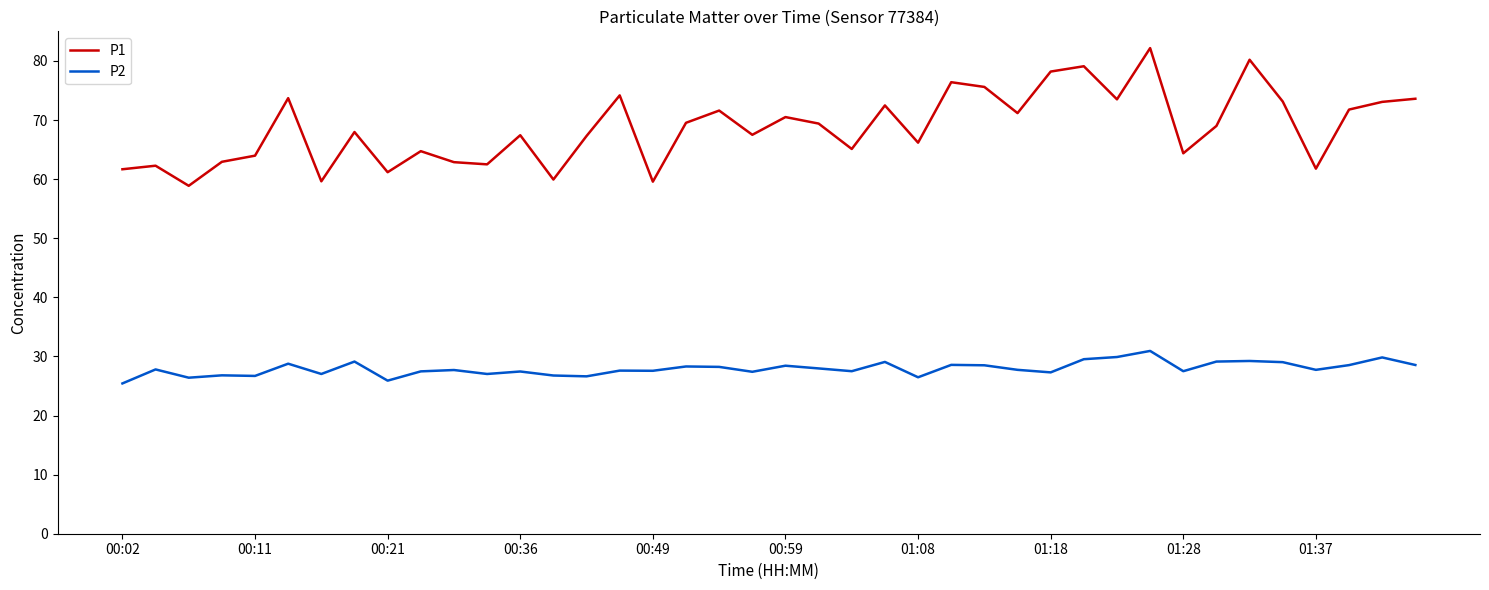

What are all the series names shown in the legend?

P1, P2